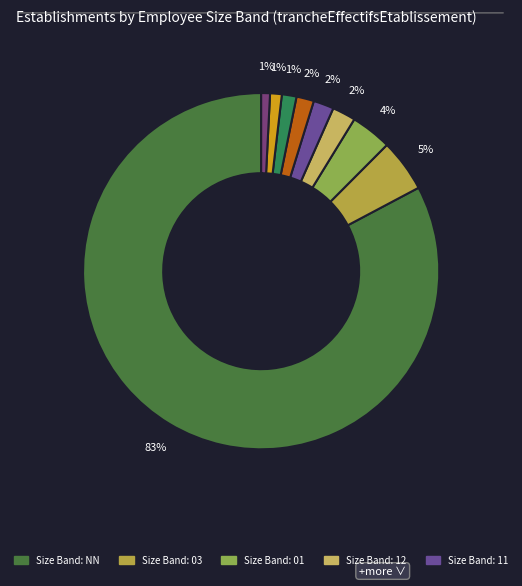

To the nearest percent, what is the average slice percentage?

11%